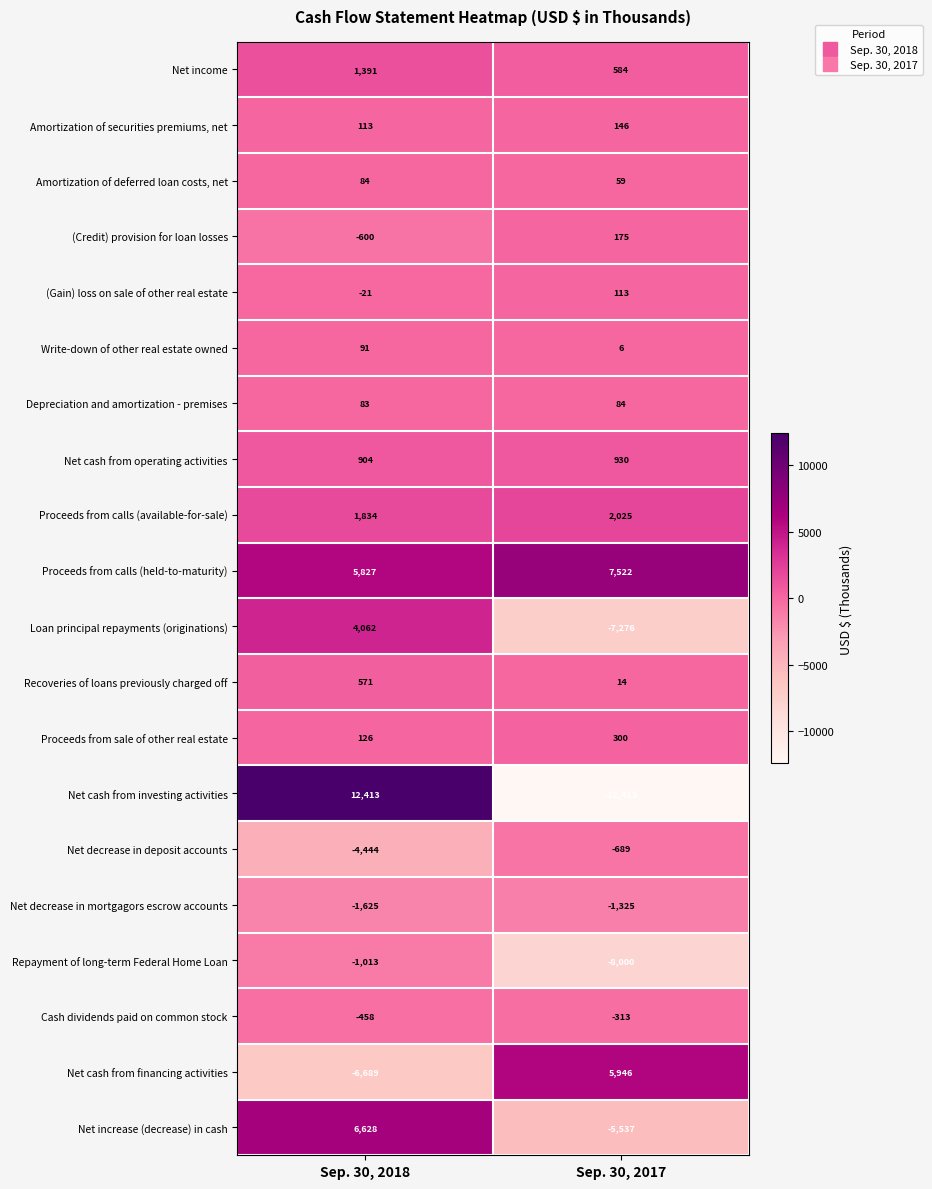

How many series are shown in this chart?

20